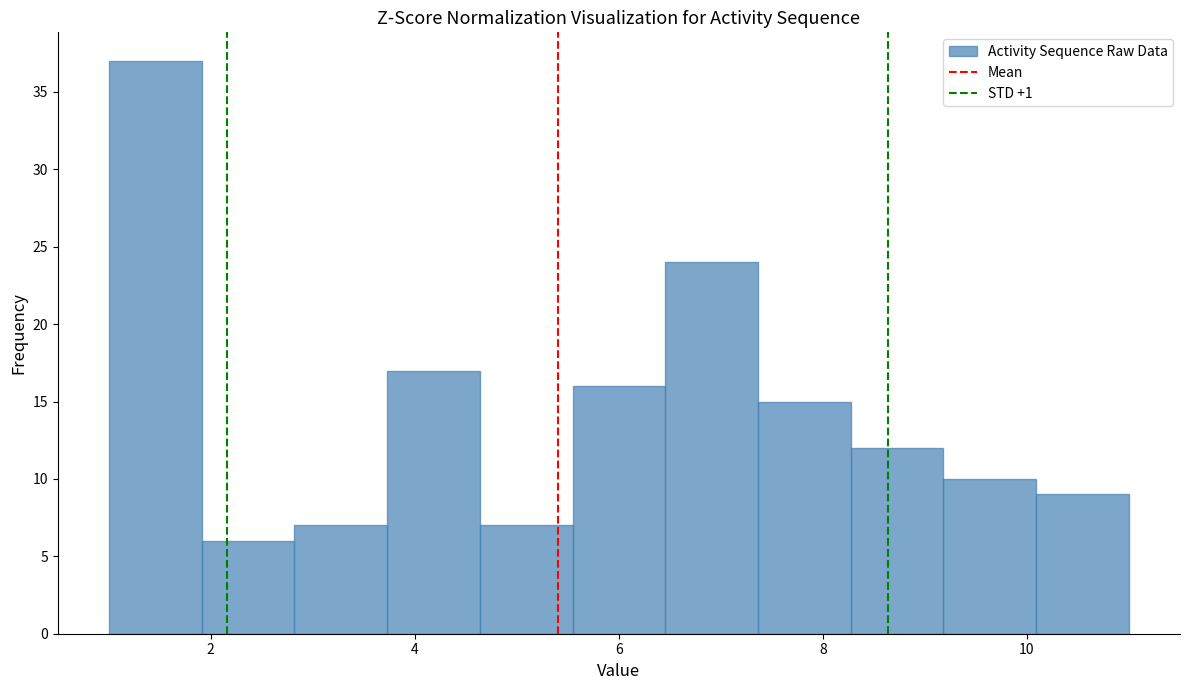

Reading left to right, list every bar in this chart as the range it spans on the x-axis followed by its height. Neither the bar edges nor the heights are printed on the chart, so give them approximately, as read against the axes.

1.0 to 2.0: 37
2.0 to 2.8: 6
2.8 to 3.8: 7
3.8 to 4.6: 17
4.6 to 5.6: 7
5.6 to 6.4: 16
6.4 to 7.4: 24
7.4 to 8.2: 15
8.2 to 9.2: 12
9.2 to 10.0: 10
10.0 to 11.0: 9